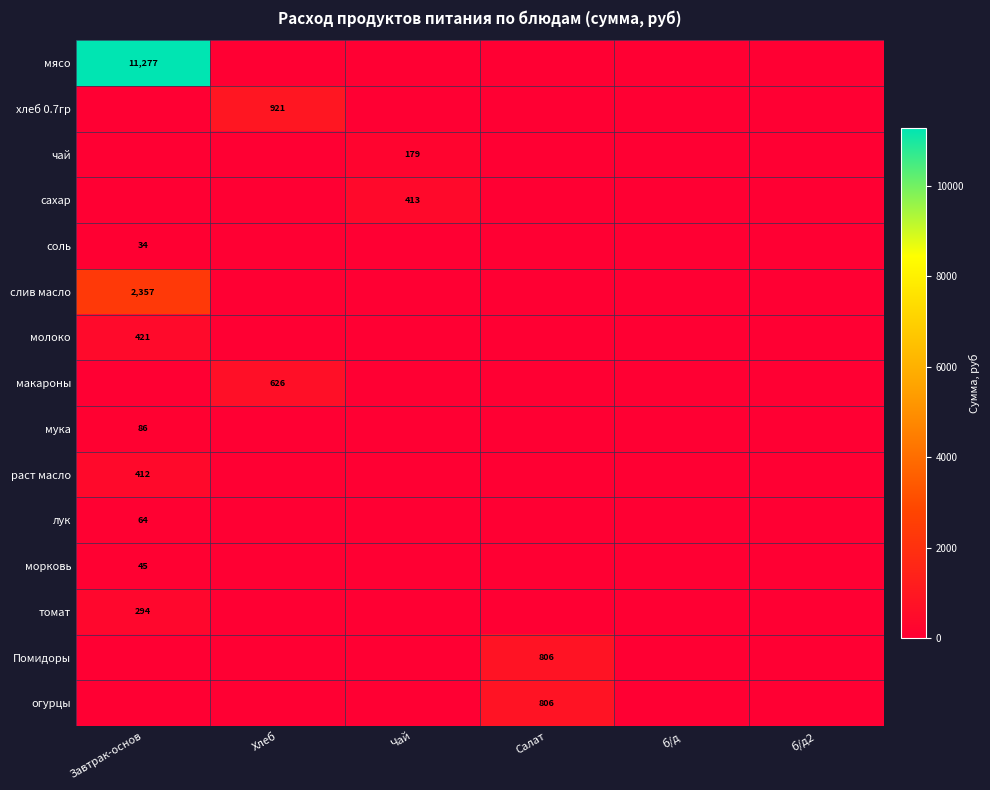

True or false: молоко has a value of 421 at Завтрак-основ.

True